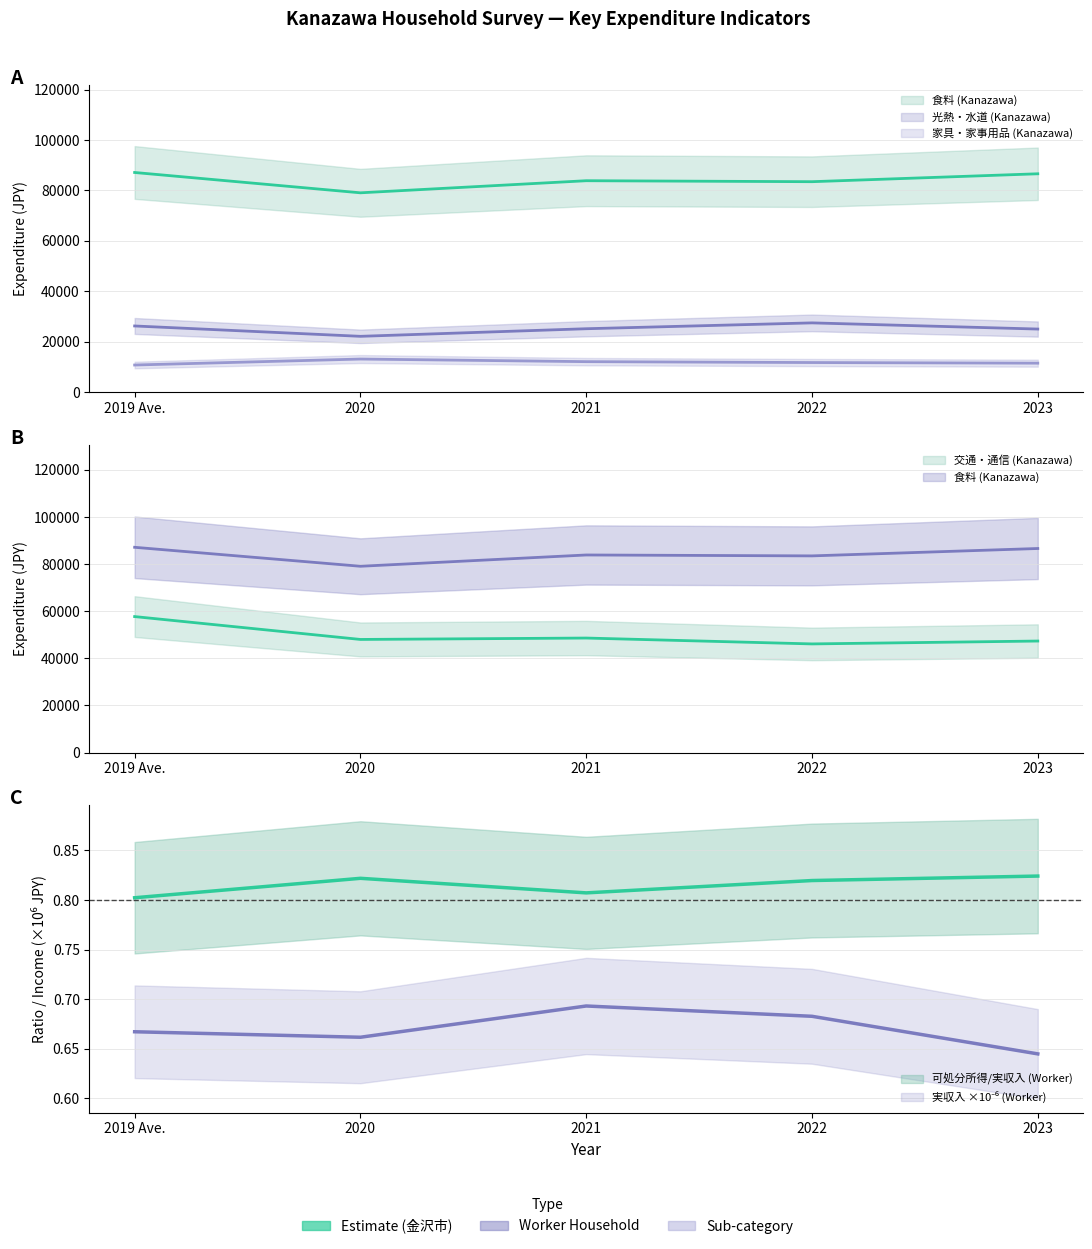

What is the spread (max minus min) of values at 2022?

83475.3